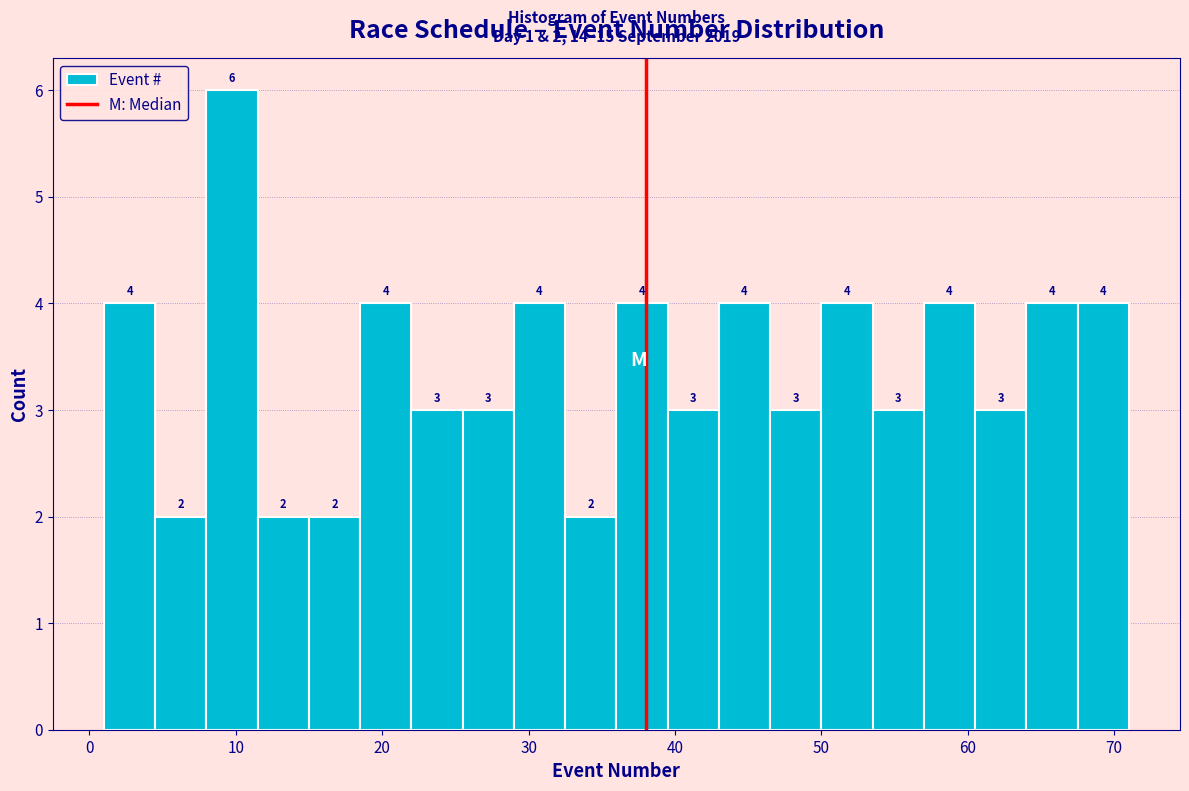

Read against the x-axis, roughly where is the centre of the tallest bar?

10